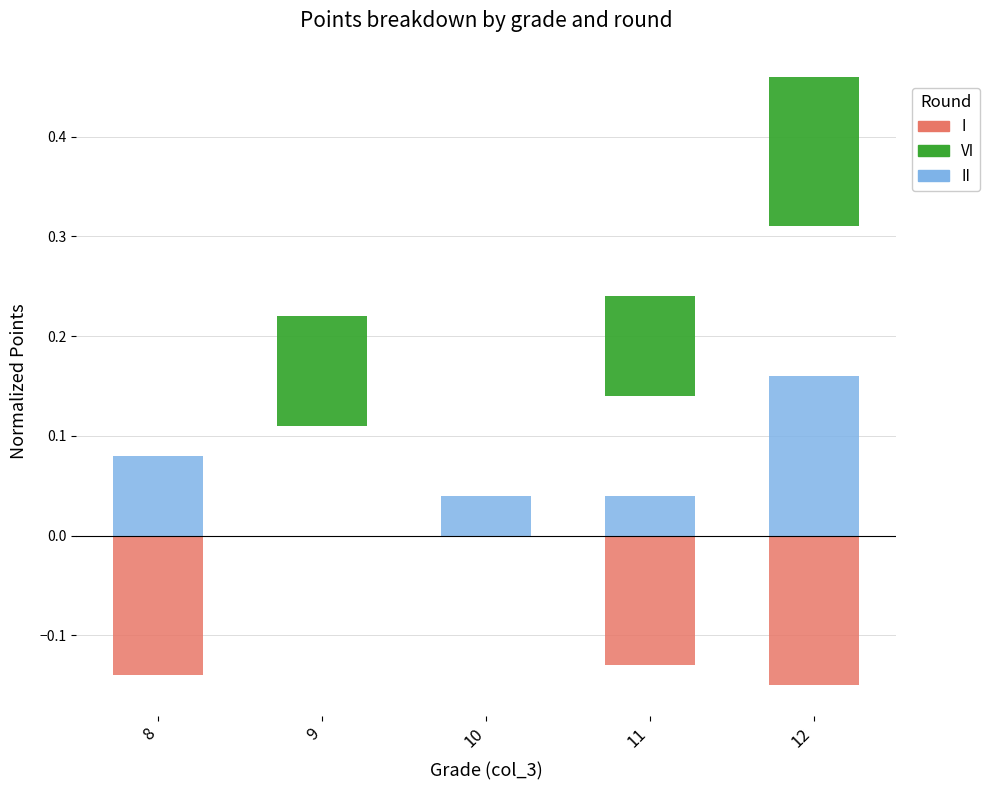

At how many categories does at least one series exceed 0?

5